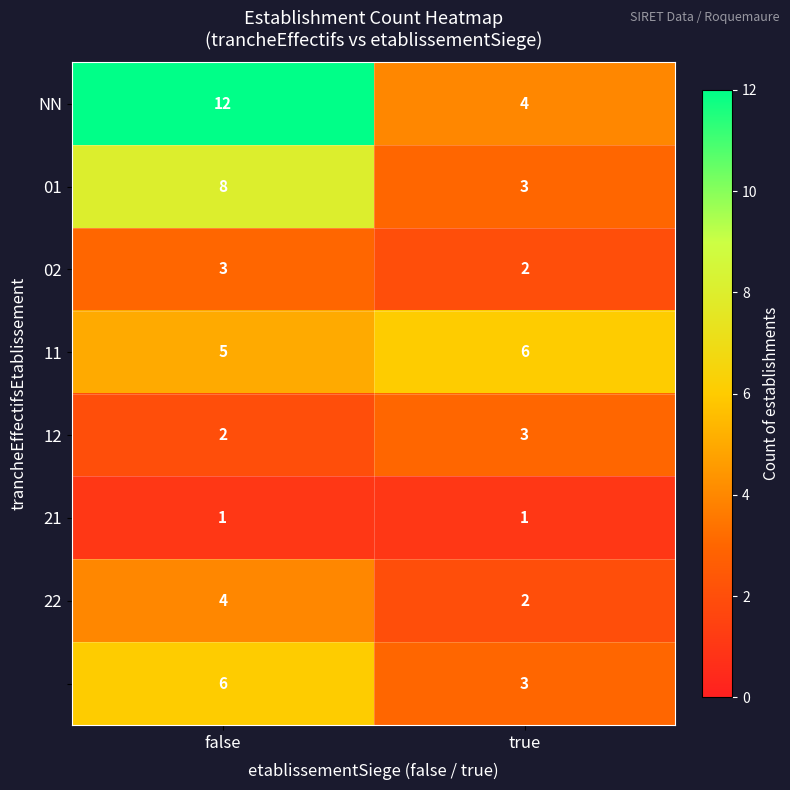

At which category is the sum across all series the highest?

false